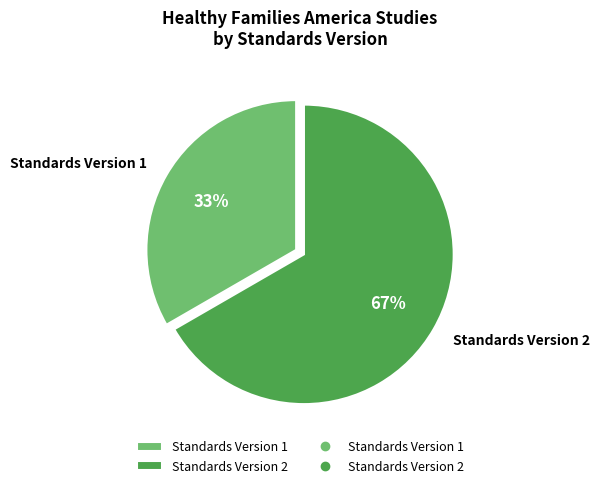

To the nearest percent, what percentage of the pie is Standards Version 1?

33%